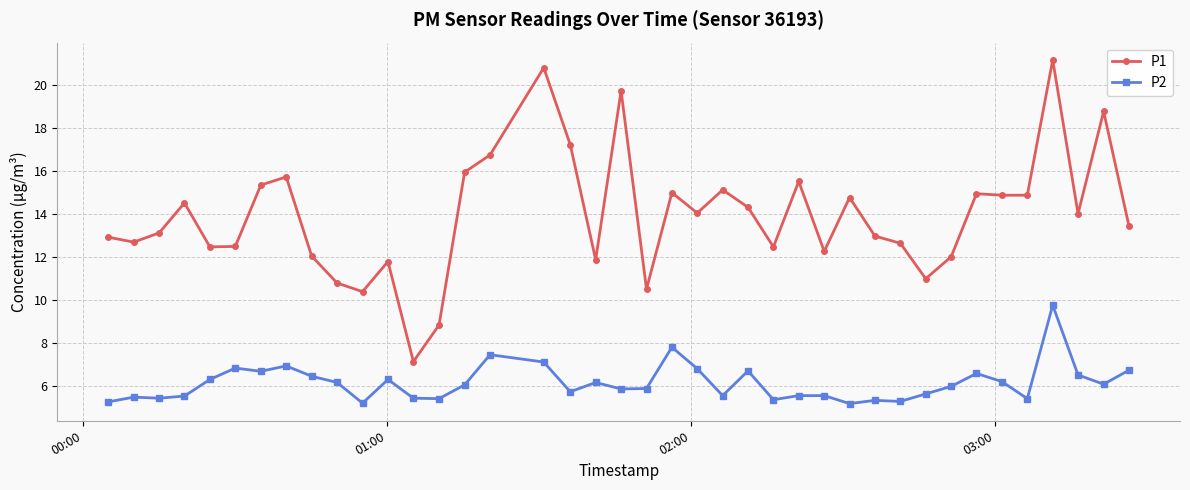

What is the sum of all P2 values?

246.4